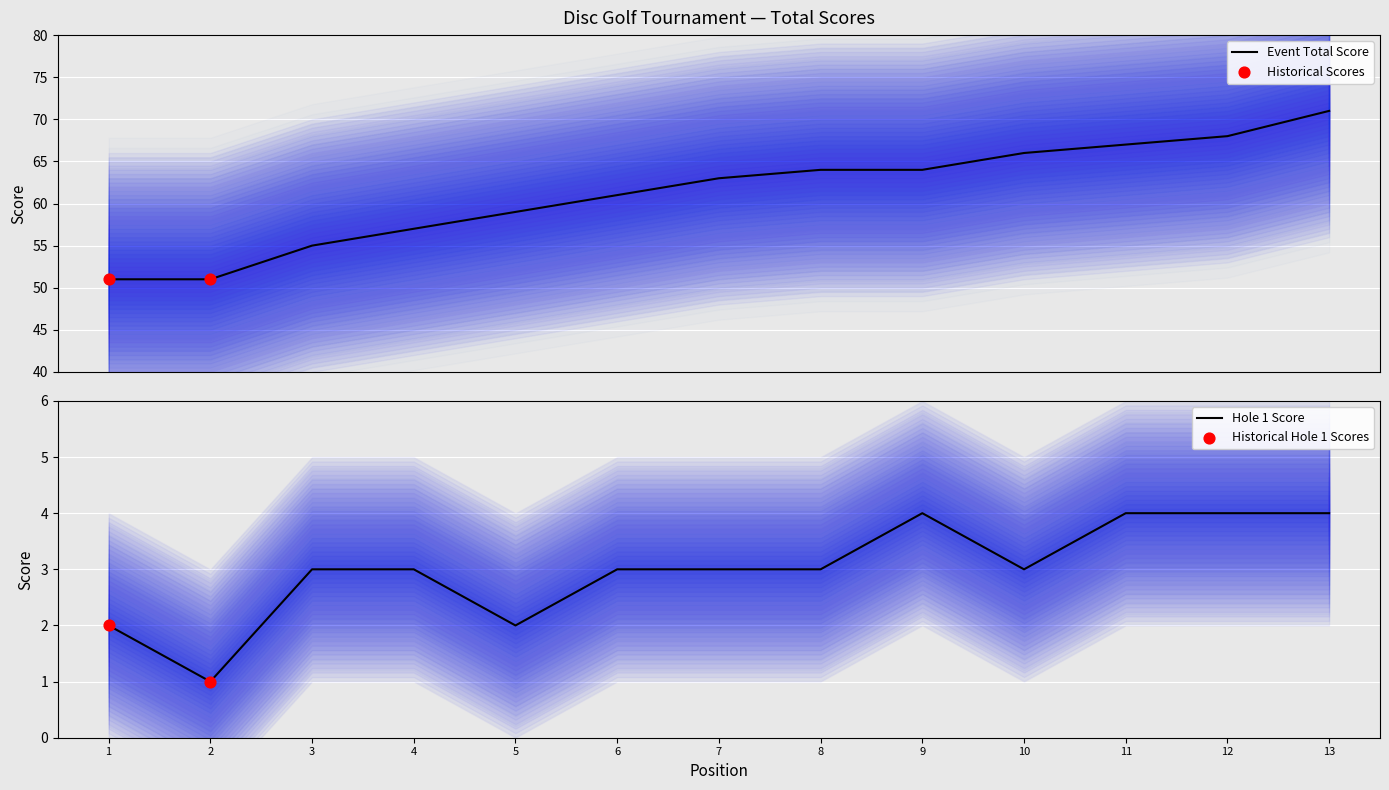

Which series reaches the maximum Y coordinate?

event_total_score